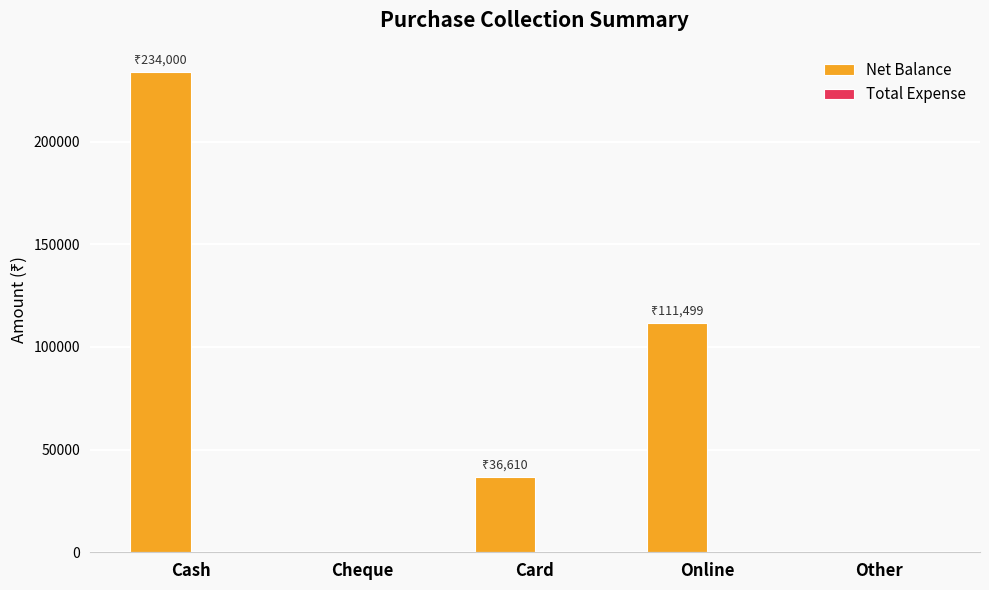

Which category has the highest value across all series?

Cash